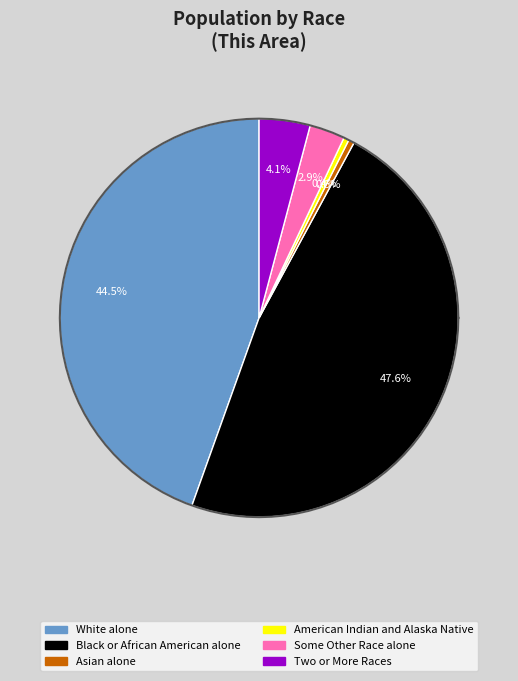

Does any single category account for the majority?

No